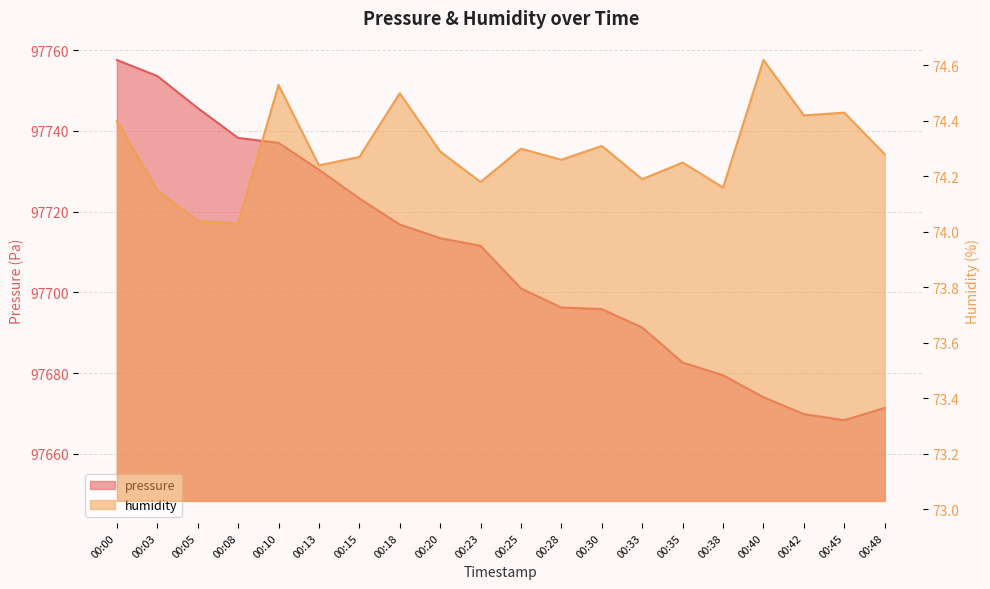

What are all the series names shown in the legend?

pressure, humidity